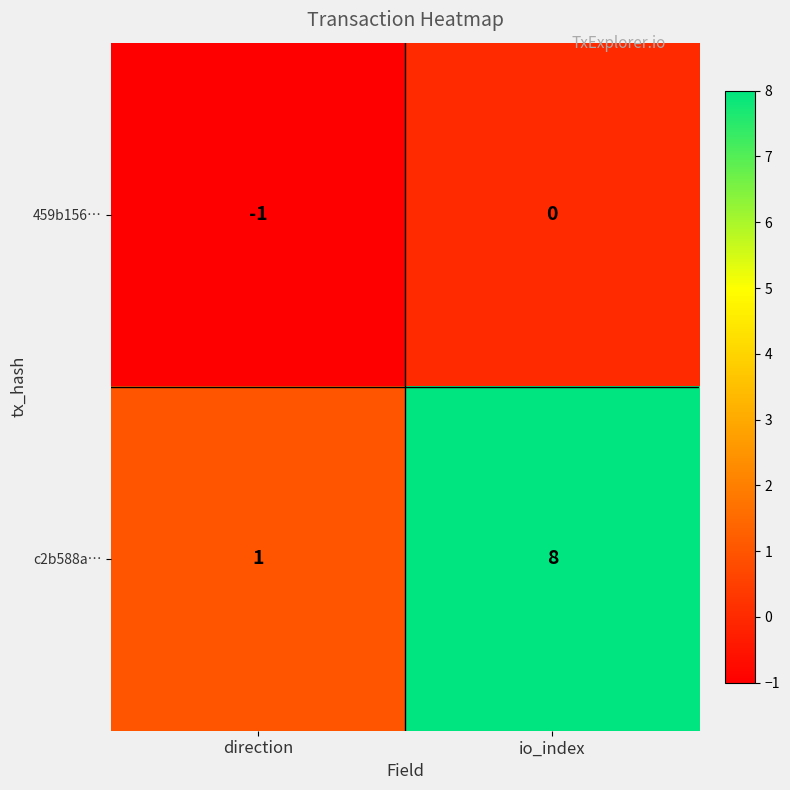

True or false: c2b588a… has a value of 8 at io_index.

True